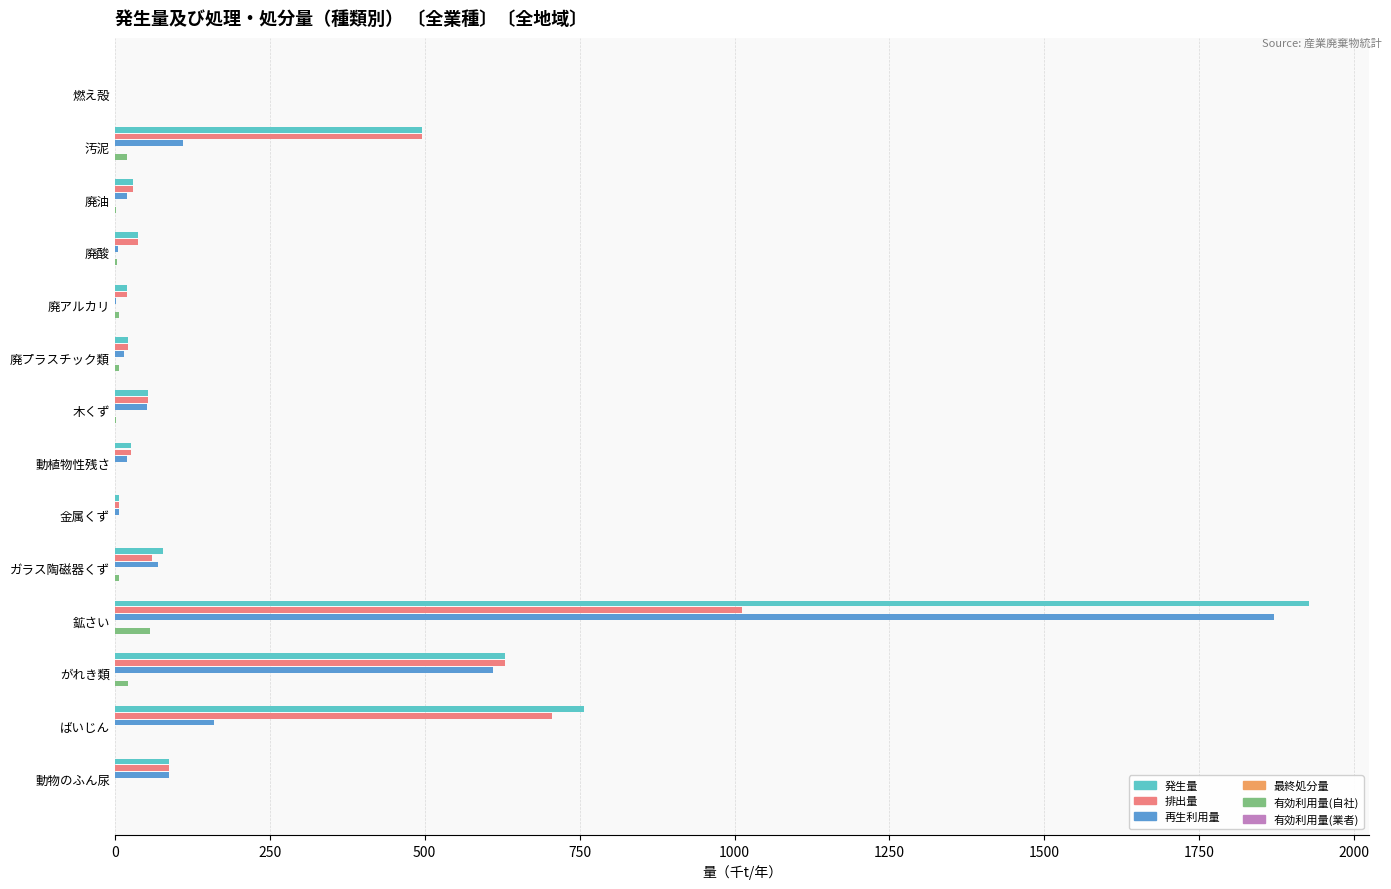

Are the bars horizontal?

Yes